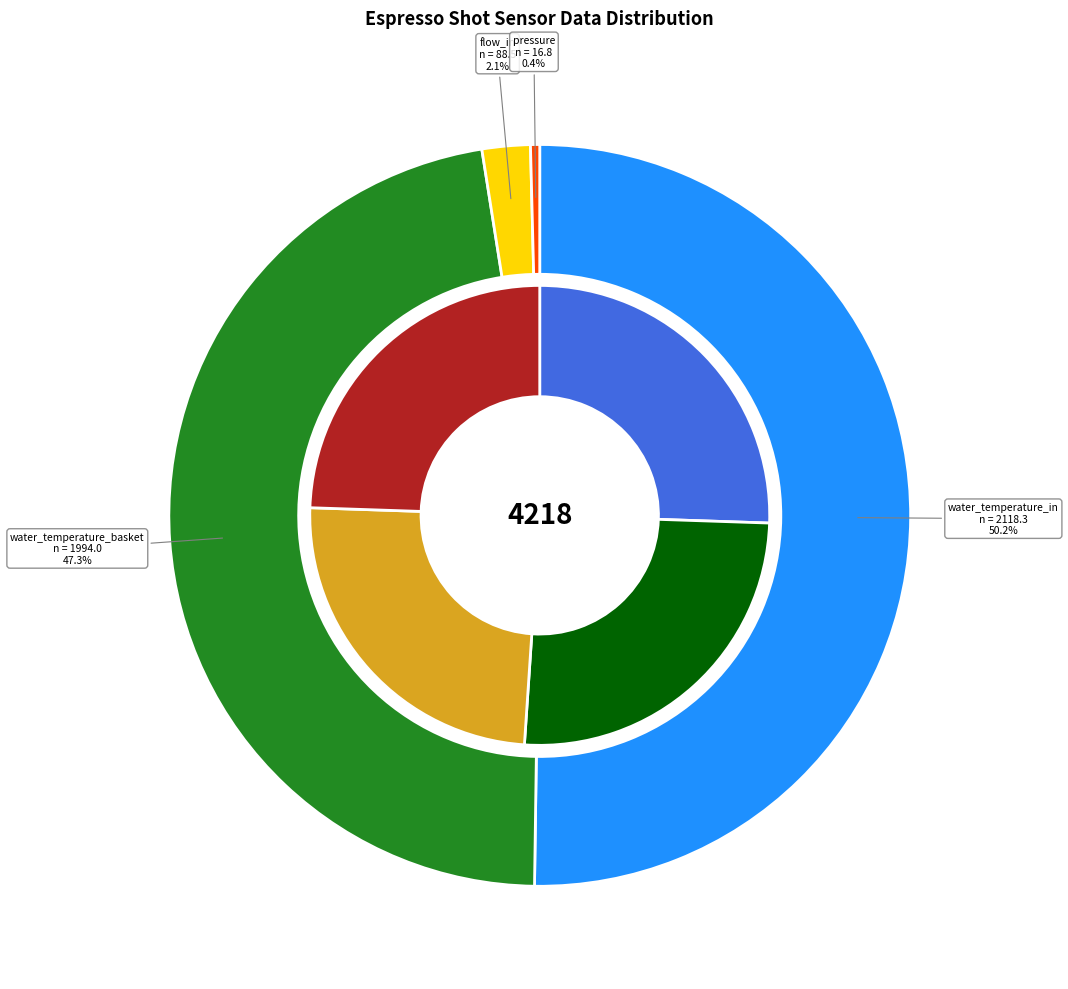

Combined, do 15 and 10 account for over 50%?

No